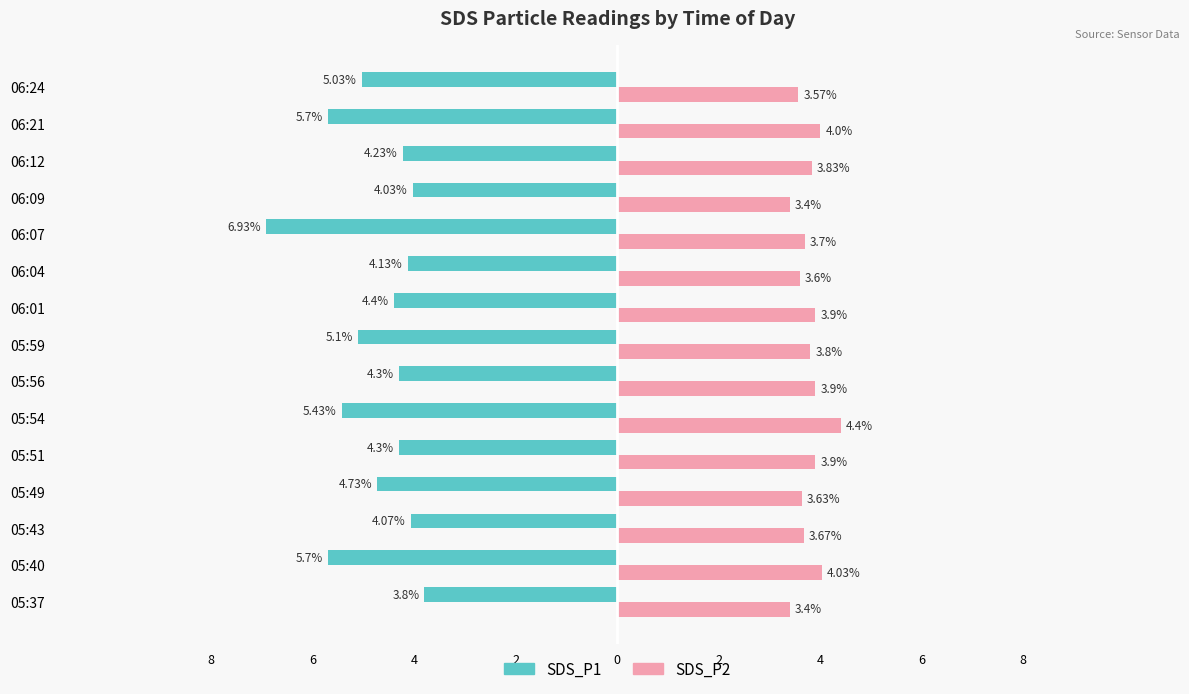

What are all the series names shown in the legend?

SDS_P1, SDS_P2